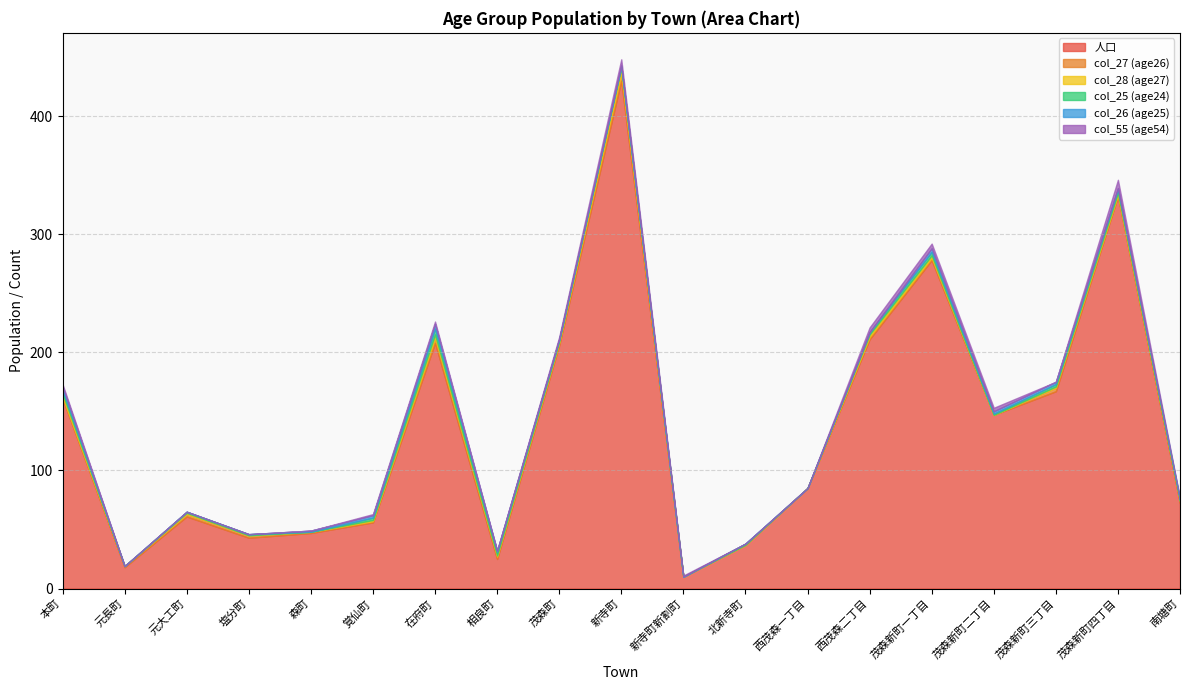

Which series has the largest total across all categories?

人口